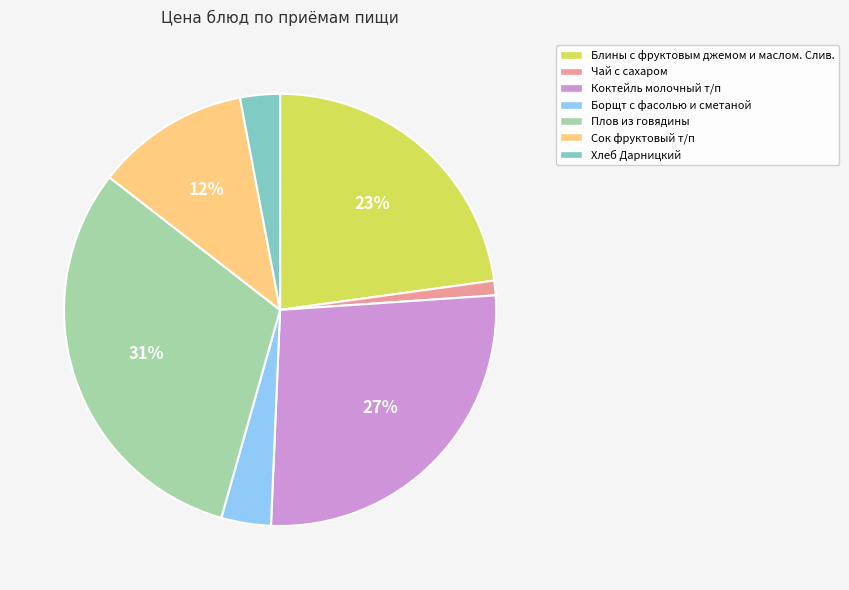

Is there any slice that represents more than half of the pie?

No